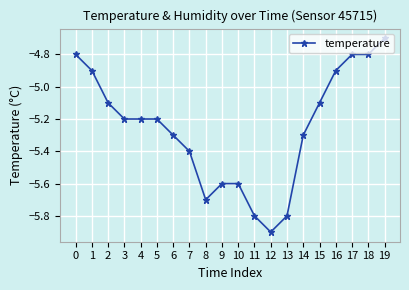

What is the greatest value displayed?

-4.7